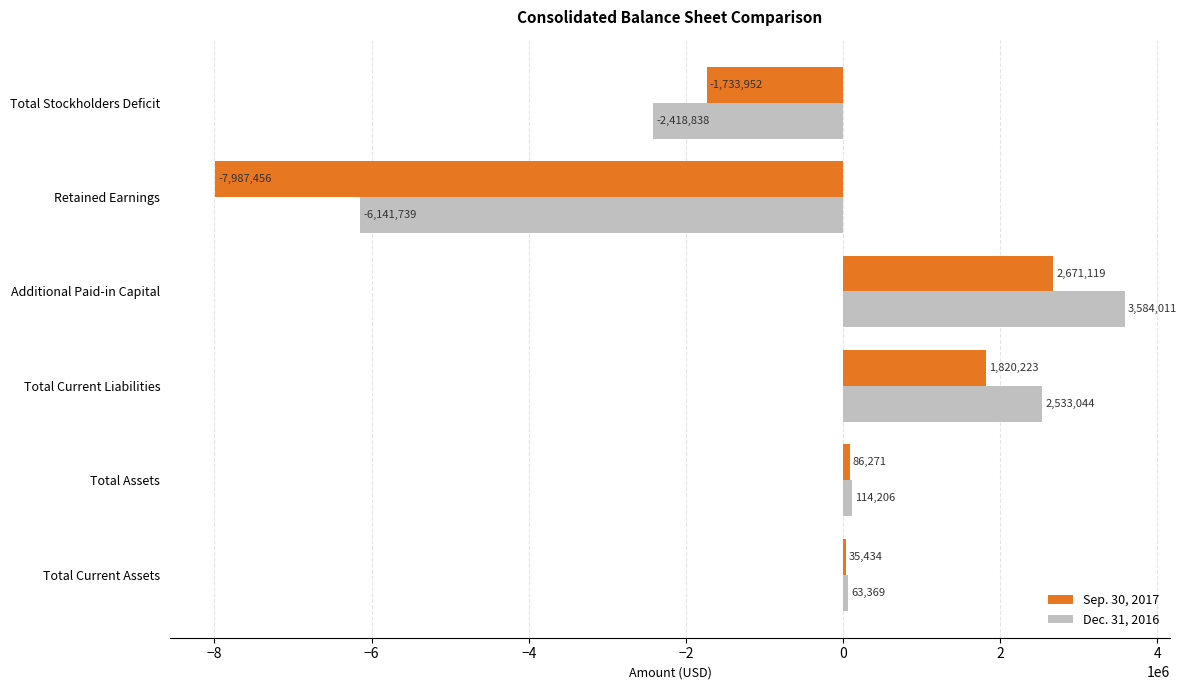

Count the number of data series in this chart.

2